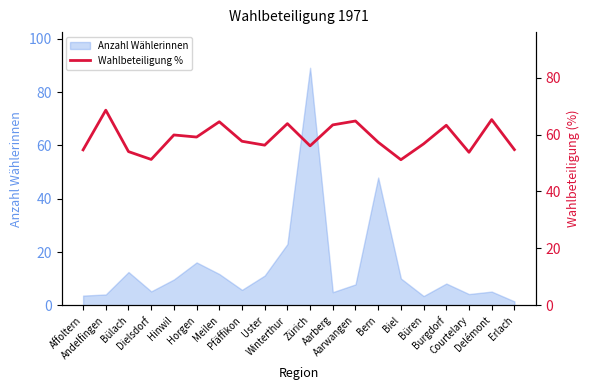

What is the highest value of the Anzahl Wählerinnen series?

89.1